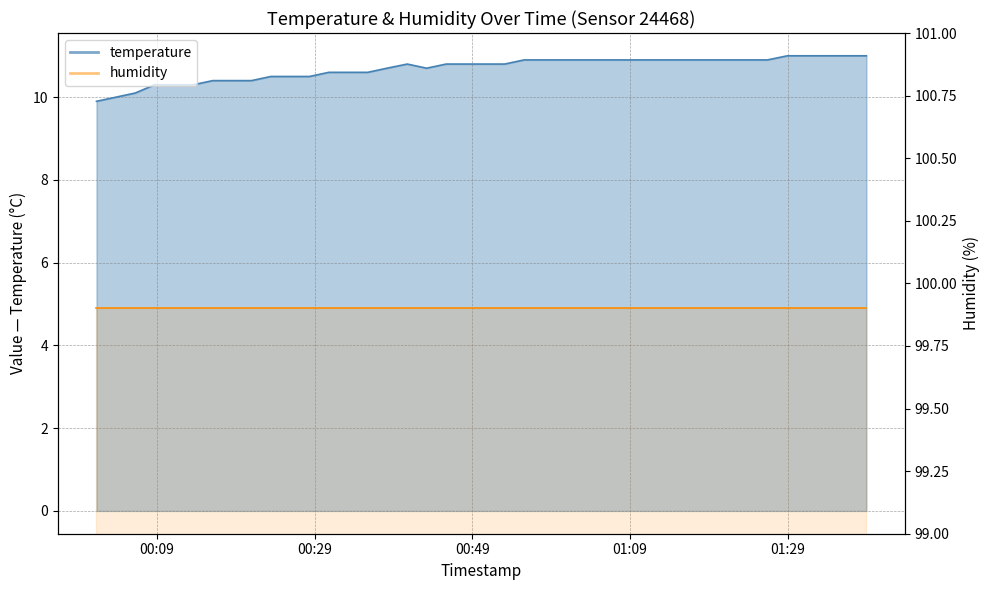

True or false: there are more than 1 points higher than both neighbors.

False